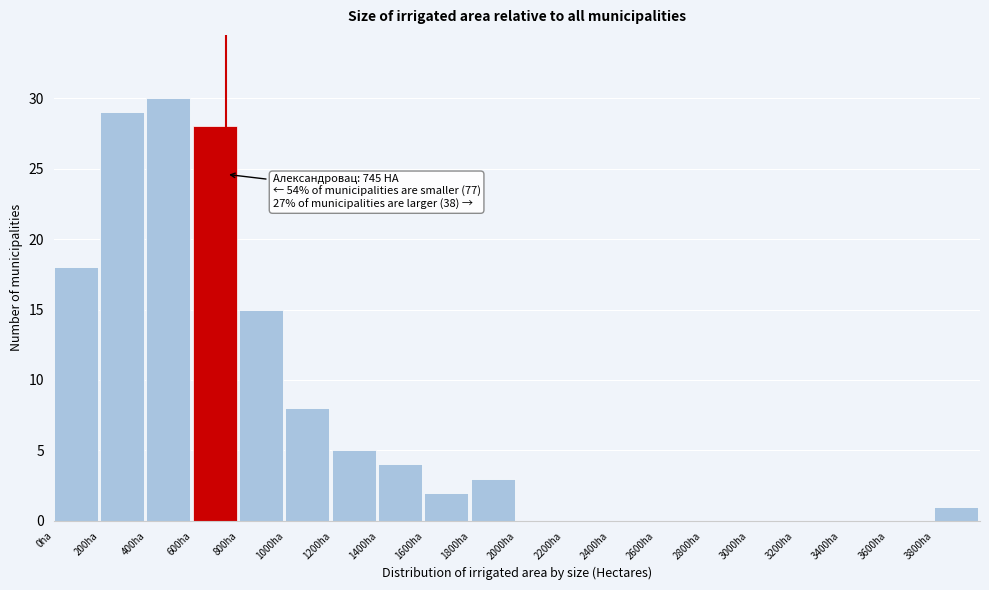

Over which range of the x-axis is the bar tallest?

400 to 600